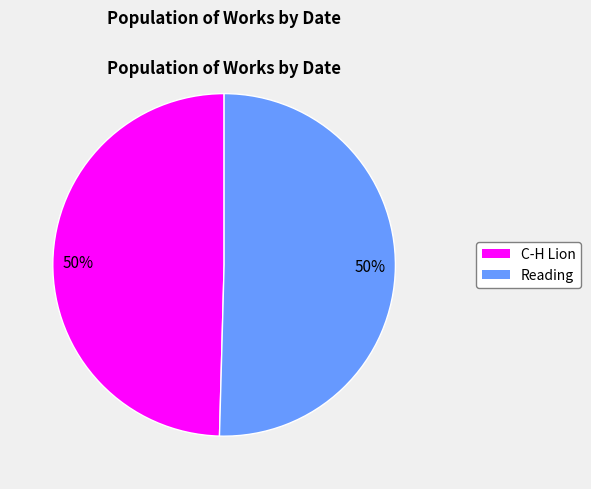

How many segments does this pie chart have?

2